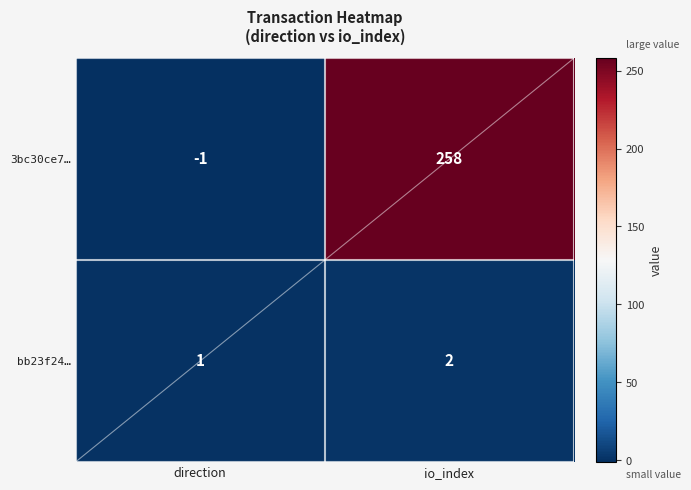

Reading left to right, transcribe all the data shown in this chart.

3bc30ce7…: direction=-1	io_index=258
bb23f24…: direction=1	io_index=2